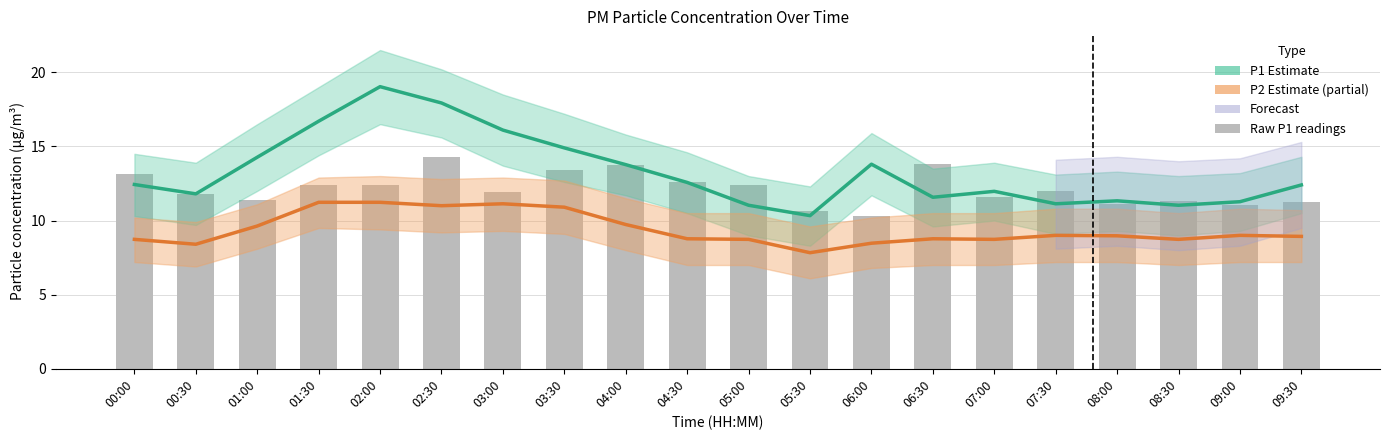

Reading left to right, transcribe all the data shown in this chart.

P1 Estimate: 12.4	11.8	14.3	16.7	19.0	17.9	16.1	14.9	13.8	12.6	11.0	10.3	13.8	11.6	12.0	11.1	11.3	11.0	11.3	12.4
P2 Estimate (partial): 8.7	8.4	9.6	11.2	11.2	11.0	11.1	10.9	9.7	8.8	8.7	7.8	8.5	8.8	8.7	9.0	9.0	8.7	9.0	8.9
Raw P1 readings: 13.2	11.8	11.4	12.4	12.4	14.3	11.9	13.4	13.8	12.6	12.4	10.7	10.3	13.8	11.6	12.0	11.1	11.3	11.0	11.3